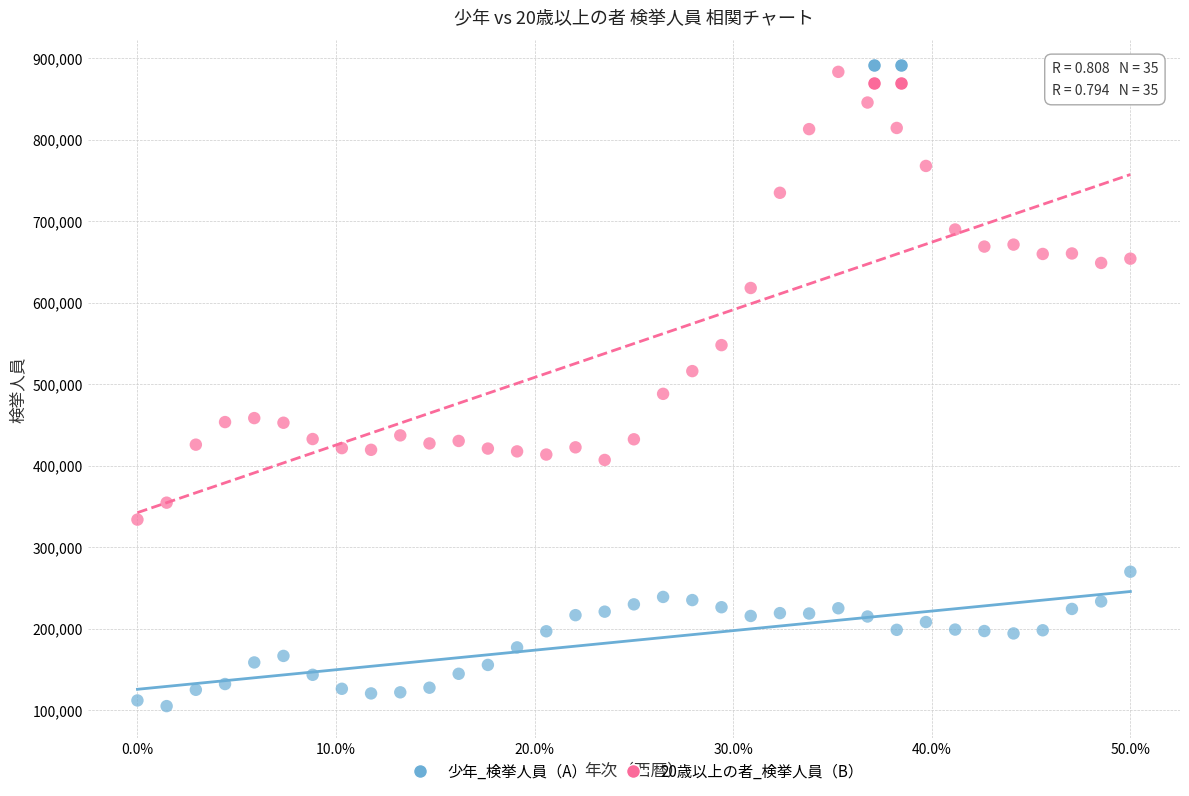

Which series contains the highest Y value?

20歳以上の者_検挙人員（B）